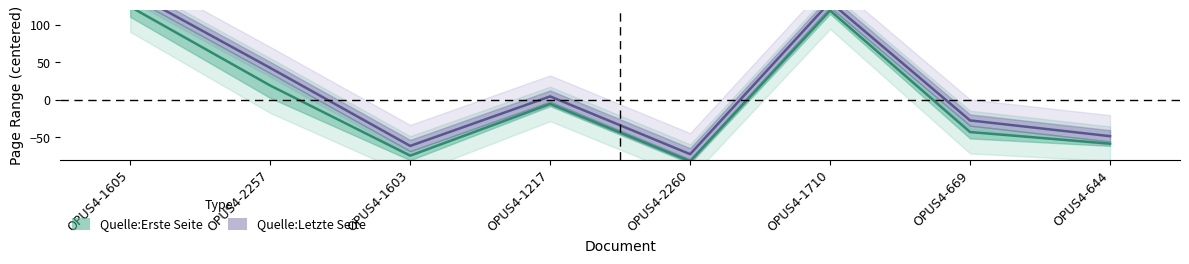

The Quelle:Letzte Seite series shows 144.7 at OPUS4-1605. True or false?

True